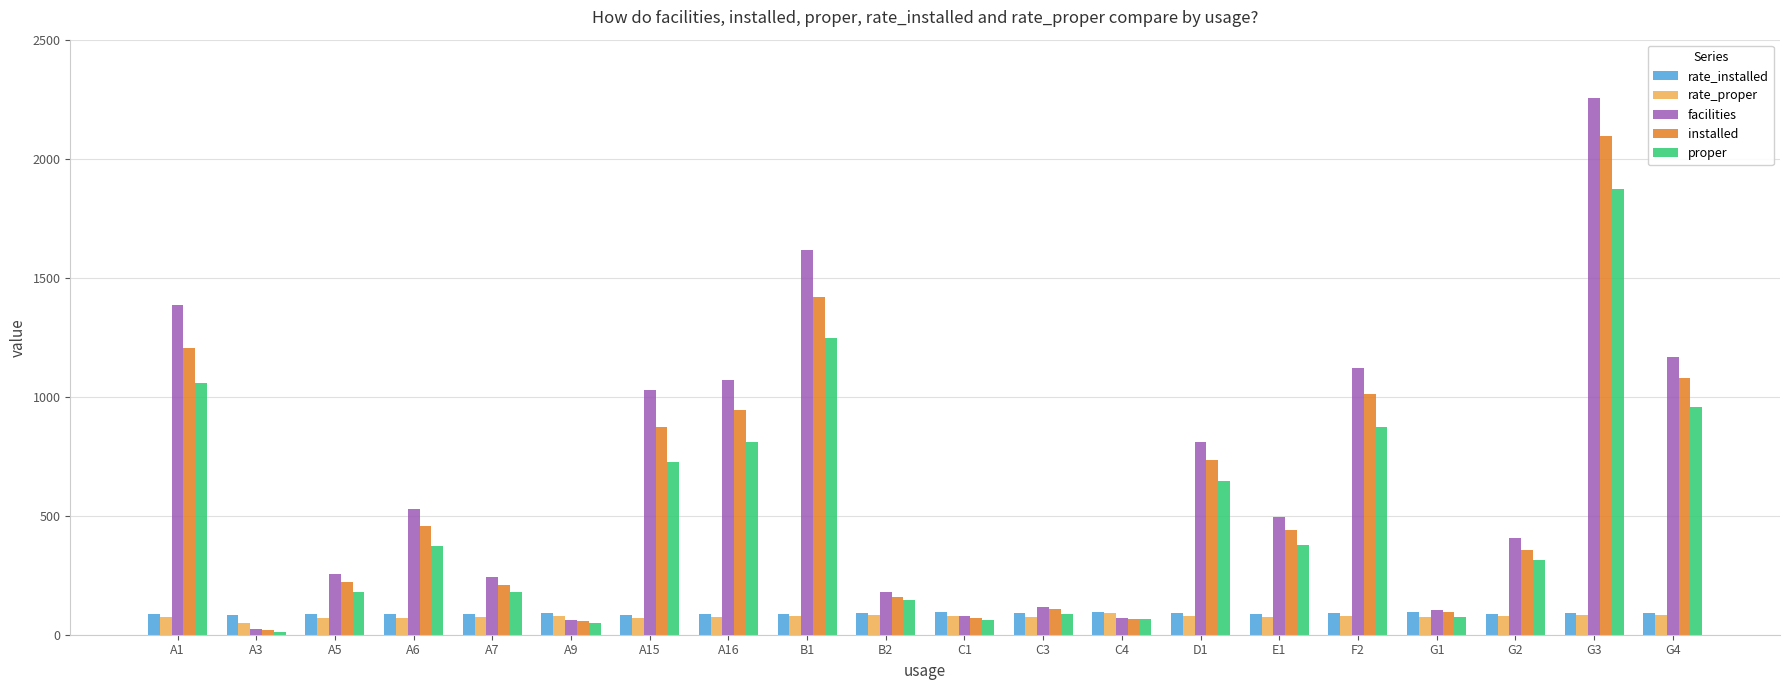

What is the difference between the rate_proper values at A1 and E1?

0.2